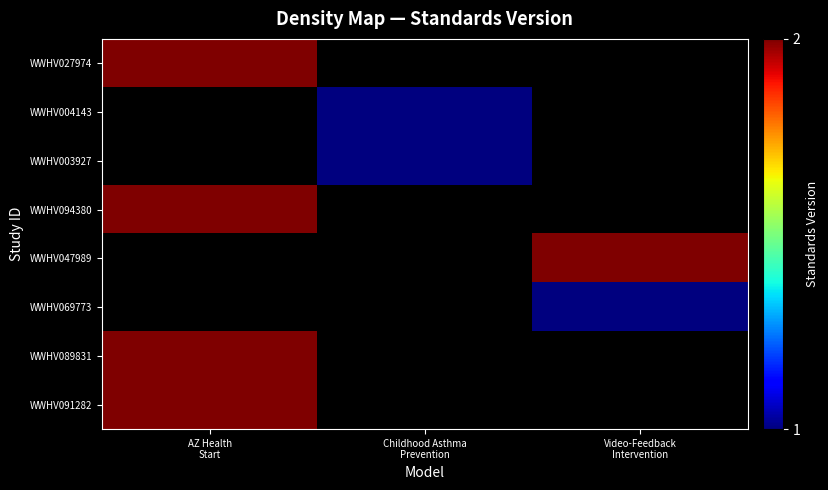

Is the value of WWHV089831 at Childhood Asthma Prevention greater than the value of WWHV004143 at AZ Health Start?

No